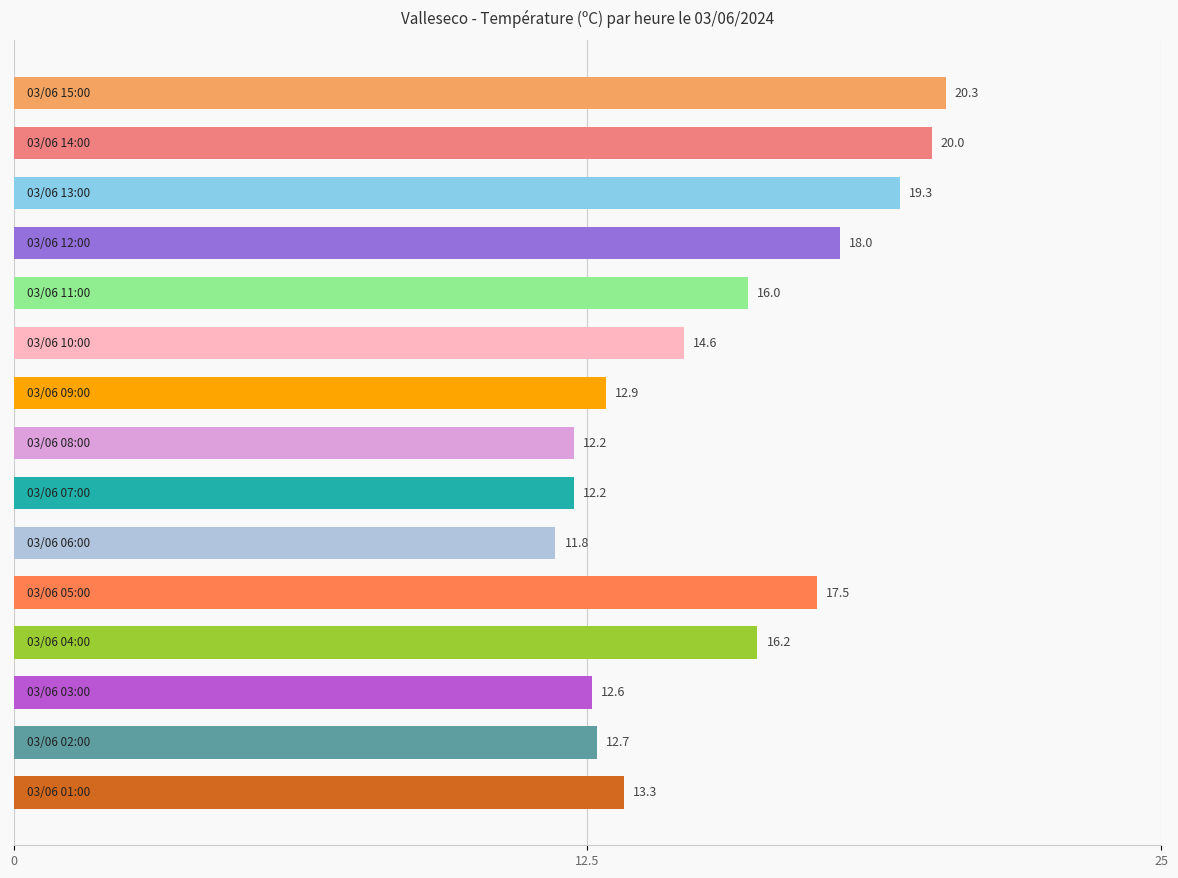

What is the value of the 15th bar from the top?

13.3